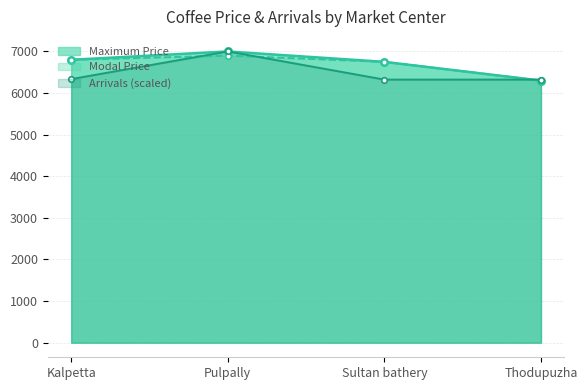

What position from the left is Kalpetta?

1